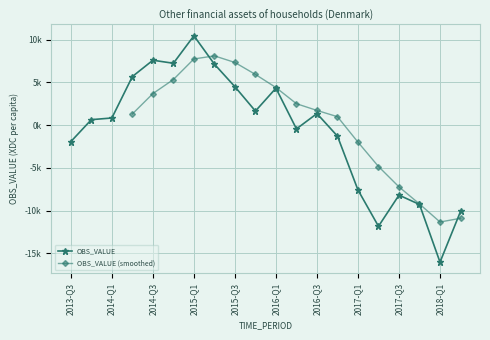

Where does the data first go above 836?

2014-Q1